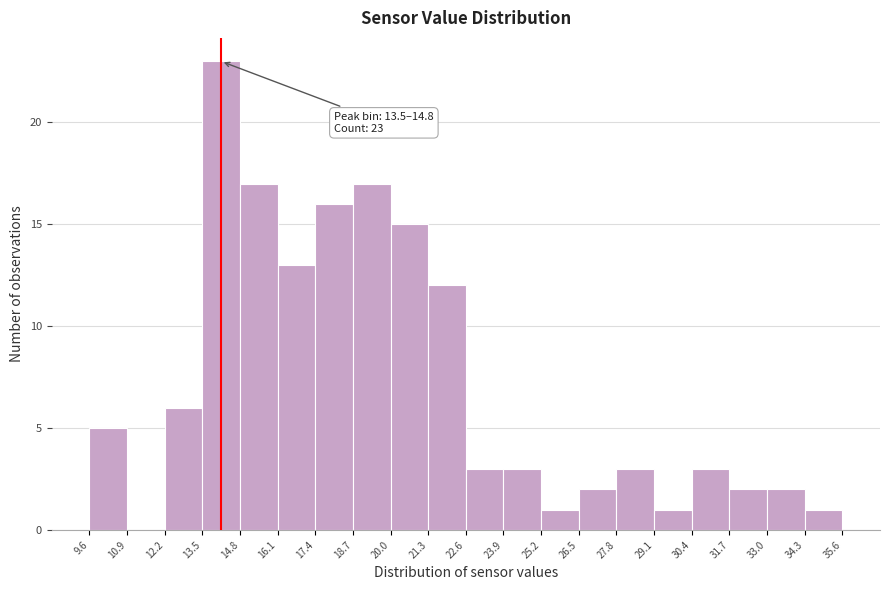

Which range on the x-axis has the tallest bar?

13.5 to 14.8